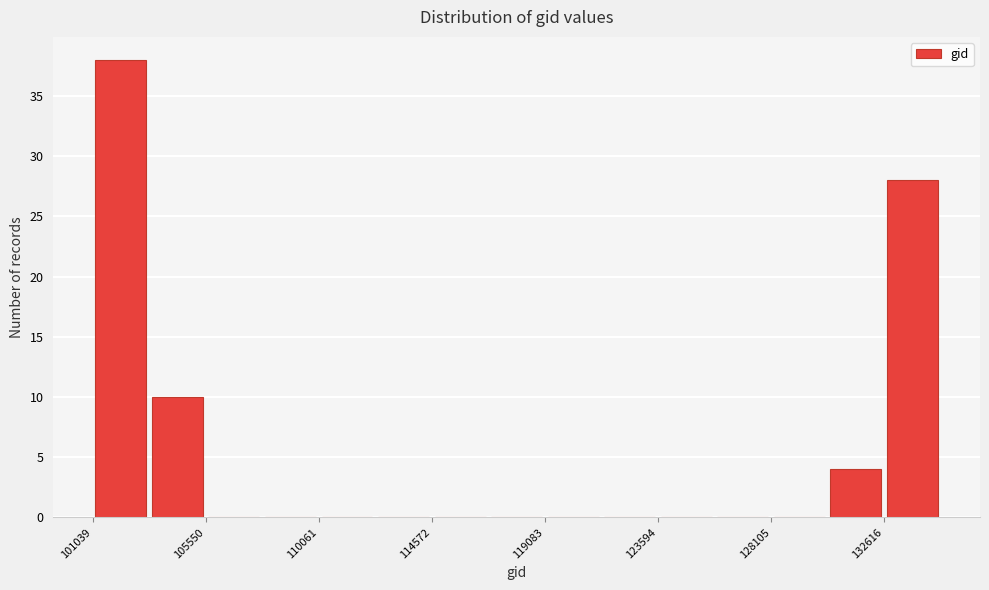

What is the height of the bar covering 132500 to 135000 on the x-axis? Neither the bar edges nor the heights are printed on the chart, so give them approximately, as read against the axes.

28